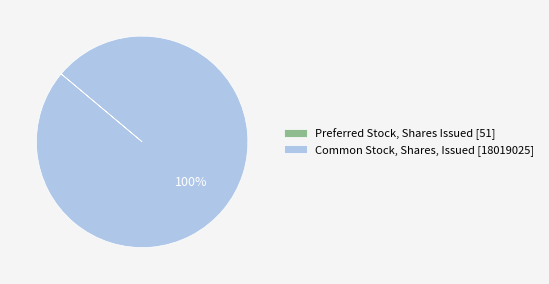

To the nearest percent, what is the average slice percentage?

50%